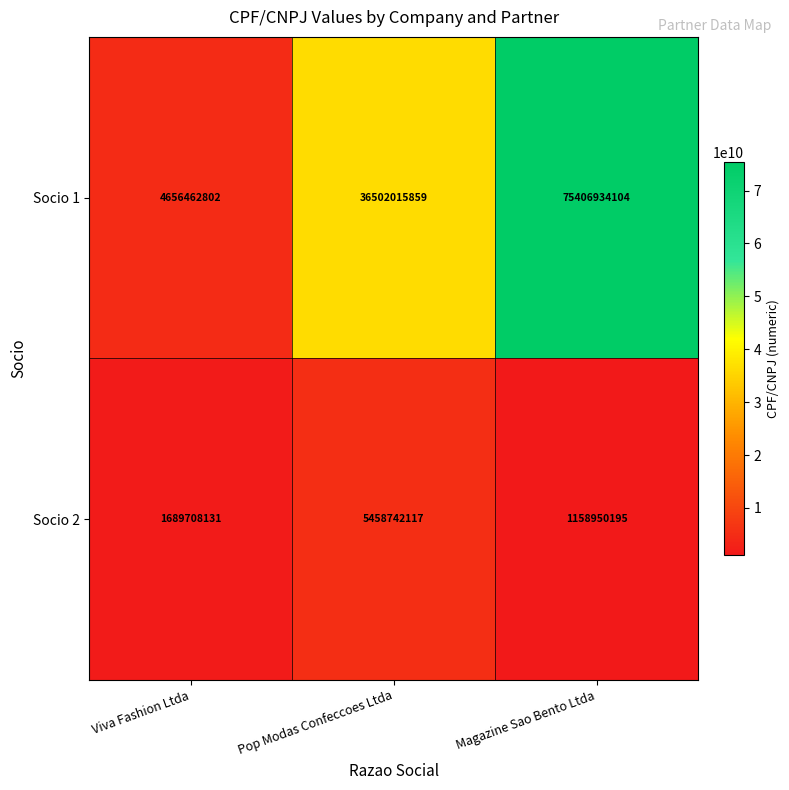

True or false: Socio 2 has a value of 1575504810 at Magazine Sao Bento Ltda.

False